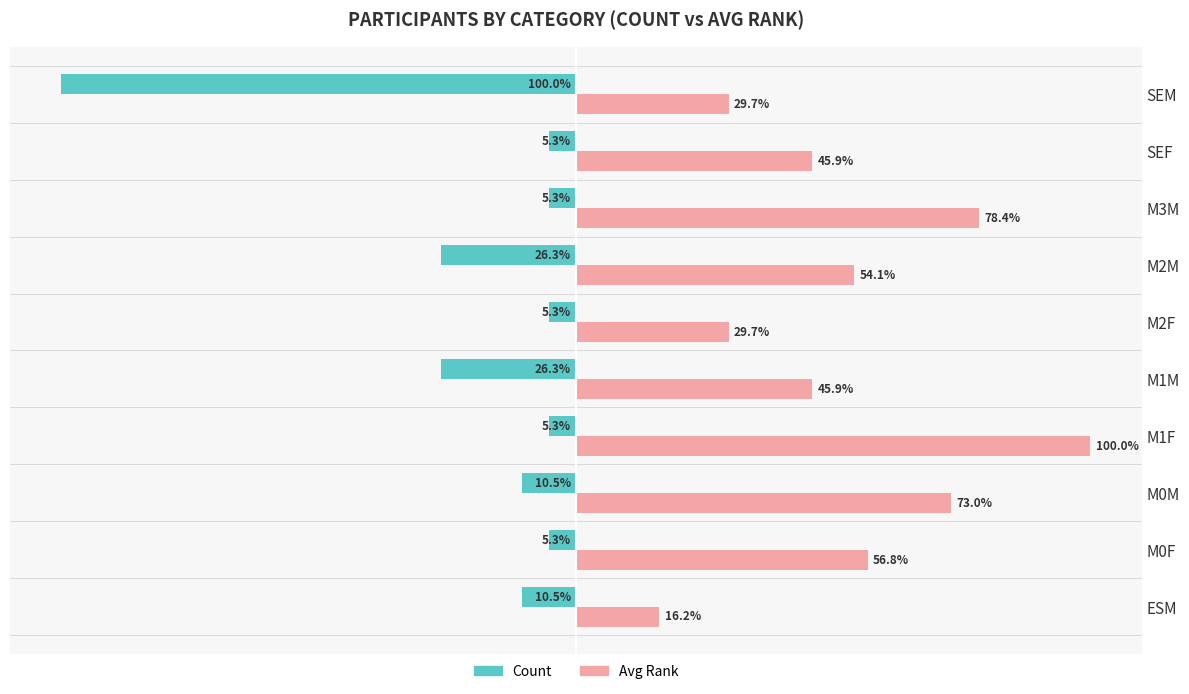

At which category does the chart reach its peak across all series?

M1F